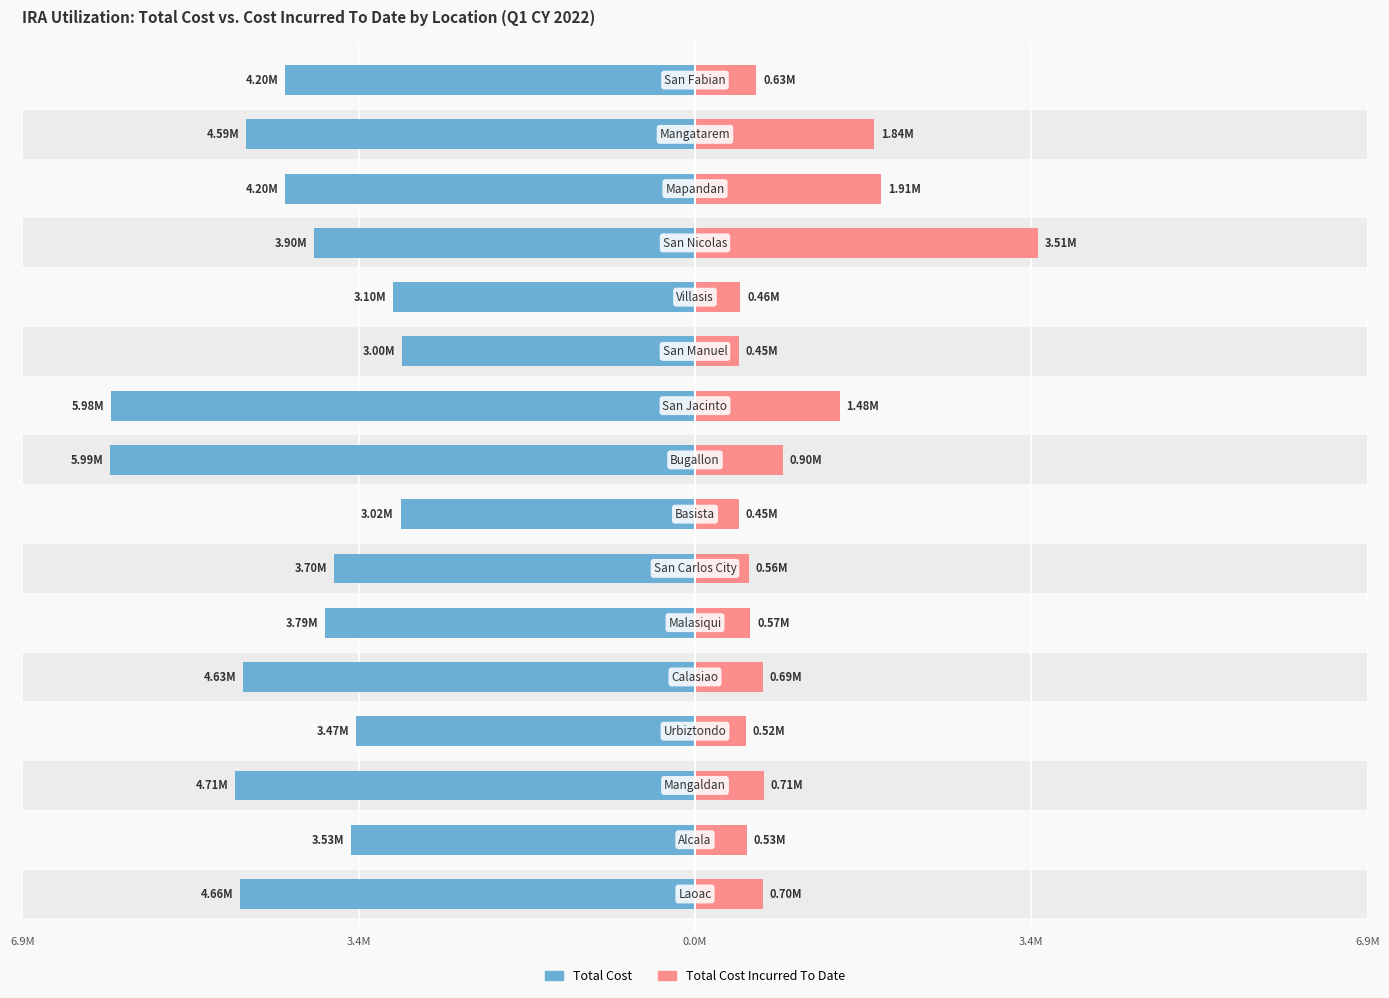

Are the bars horizontal?

Yes